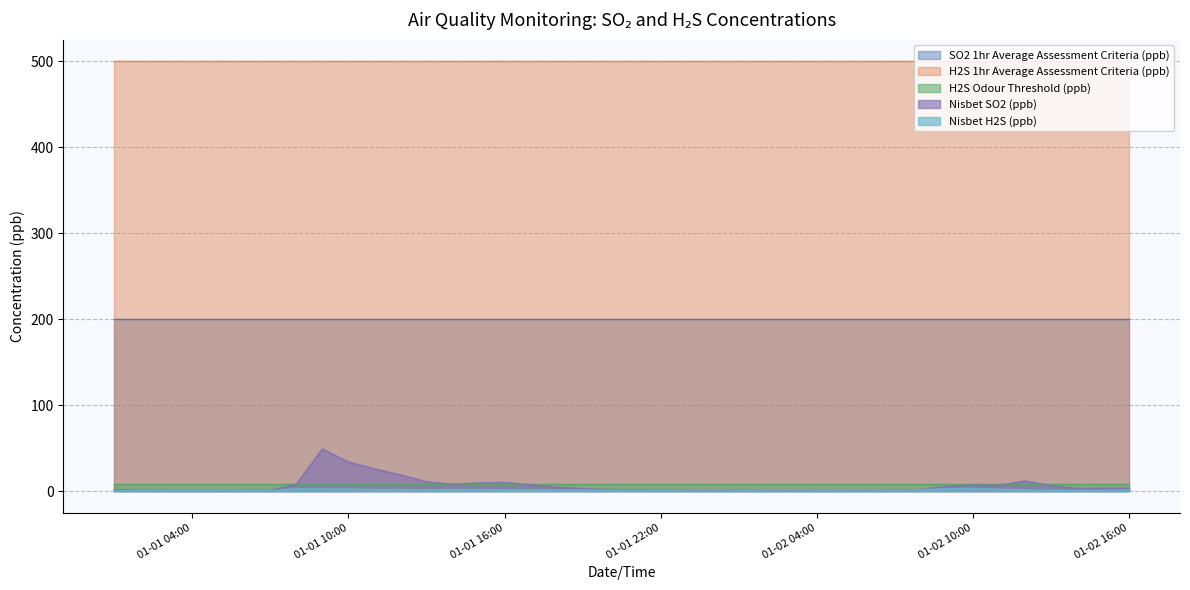

Reading left to right, what are all the values shown in this chart?

SO2 1hr Average Assessment Criteria (ppb): 2022-01-01 01:00=200.0	2022-01-01 02:00=200.0	2022-01-01 03:00=200.0	2022-01-01 04:00=200.0	2022-01-01 05:00=200.0	2022-01-01 06:00=200.0	2022-01-01 07:00=200.0	2022-01-01 08:00=200.0	2022-01-01 09:00=200.0	2022-01-01 10:00=200.0	2022-01-01 11:00=200.0	2022-01-01 12:00=200.0	2022-01-01 13:00=200.0	2022-01-01 14:00=200.0	2022-01-01 15:00=200.0	2022-01-01 16:00=200.0	2022-01-01 18:00=200.0	2022-01-01 19:00=200.0	2022-01-01 20:00=200.0	2022-01-01 21:00=200.0	2022-01-01 22:00=200.0	2022-01-01 23:00=200.0	2022-01-02 00:00=200.0	2022-01-02 01:00=200.0	2022-01-02 02:00=200.0	2022-01-02 03:00=200.0	2022-01-02 04:00=200.0	2022-01-02 05:00=200.0	2022-01-02 06:00=200.0	2022-01-02 07:00=200.0	2022-01-02 08:00=200.0	2022-01-02 09:00=200.0	2022-01-02 10:00=200.0	2022-01-02 11:00=200.0	2022-01-02 12:00=200.0	2022-01-02 13:00=200.0	2022-01-02 14:00=200.0	2022-01-02 15:00=200.0	2022-01-02 16:00=200.0
H2S 1hr Average Assessment Criteria (ppb): 2022-01-01 01:00=500.0	2022-01-01 02:00=500.0	2022-01-01 03:00=500.0	2022-01-01 04:00=500.0	2022-01-01 05:00=500.0	2022-01-01 06:00=500.0	2022-01-01 07:00=500.0	2022-01-01 08:00=500.0	2022-01-01 09:00=500.0	2022-01-01 10:00=500.0	2022-01-01 11:00=500.0	2022-01-01 12:00=500.0	2022-01-01 13:00=500.0	2022-01-01 14:00=500.0	2022-01-01 15:00=500.0	2022-01-01 16:00=500.0	2022-01-01 18:00=500.0	2022-01-01 19:00=500.0	2022-01-01 20:00=500.0	2022-01-01 21:00=500.0	2022-01-01 22:00=500.0	2022-01-01 23:00=500.0	2022-01-02 00:00=500.0	2022-01-02 01:00=500.0	2022-01-02 02:00=500.0	2022-01-02 03:00=500.0	2022-01-02 04:00=500.0	2022-01-02 05:00=500.0	2022-01-02 06:00=500.0	2022-01-02 07:00=500.0	2022-01-02 08:00=500.0	2022-01-02 09:00=500.0	2022-01-02 10:00=500.0	2022-01-02 11:00=500.0	2022-01-02 12:00=500.0	2022-01-02 13:00=500.0	2022-01-02 14:00=500.0	2022-01-02 15:00=500.0	2022-01-02 16:00=500.0
H2S Odour Threshold (ppb): 2022-01-01 01:00=8.0	2022-01-01 02:00=8.0	2022-01-01 03:00=8.0	2022-01-01 04:00=8.0	2022-01-01 05:00=8.0	2022-01-01 06:00=8.0	2022-01-01 07:00=8.0	2022-01-01 08:00=8.0	2022-01-01 09:00=8.0	2022-01-01 10:00=8.0	2022-01-01 11:00=8.0	2022-01-01 12:00=8.0	2022-01-01 13:00=8.0	2022-01-01 14:00=8.0	2022-01-01 15:00=8.0	2022-01-01 16:00=8.0	2022-01-01 18:00=8.0	2022-01-01 19:00=8.0	2022-01-01 20:00=8.0	2022-01-01 21:00=8.0	2022-01-01 22:00=8.0	2022-01-01 23:00=8.0	2022-01-02 00:00=8.0	2022-01-02 01:00=8.0	2022-01-02 02:00=8.0	2022-01-02 03:00=8.0	2022-01-02 04:00=8.0	2022-01-02 05:00=8.0	2022-01-02 06:00=8.0	2022-01-02 07:00=8.0	2022-01-02 08:00=8.0	2022-01-02 09:00=8.0	2022-01-02 10:00=8.0	2022-01-02 11:00=8.0	2022-01-02 12:00=8.0	2022-01-02 13:00=8.0	2022-01-02 14:00=8.0	2022-01-02 15:00=8.0	2022-01-02 16:00=8.0
Nisbet SO2 (ppb): 2022-01-01 01:00=1.6	2022-01-01 02:00=1.1	2022-01-01 03:00=0.7	2022-01-01 04:00=0.7	2022-01-01 05:00=0.6	2022-01-01 06:00=0.8	2022-01-01 07:00=0.8	2022-01-01 08:00=8.3	2022-01-01 09:00=49.1	2022-01-01 10:00=34.0	2022-01-01 11:00=26.1	2022-01-01 12:00=19.1	2022-01-01 13:00=11.1	2022-01-01 14:00=8.1	2022-01-01 15:00=9.5	2022-01-01 16:00=10.3	2022-01-01 18:00=4.6	2022-01-01 19:00=2.9	2022-01-01 20:00=2.0	2022-01-01 21:00=1.6	2022-01-01 22:00=1.3	2022-01-01 23:00=1.4	2022-01-02 00:00=1.2	2022-01-02 01:00=1.1	2022-01-02 02:00=1.0	2022-01-02 03:00=1.0	2022-01-02 04:00=1.0	2022-01-02 05:00=1.0	2022-01-02 06:00=1.0	2022-01-02 07:00=1.3	2022-01-02 08:00=1.9	2022-01-02 09:00=5.7	2022-01-02 10:00=7.2	2022-01-02 11:00=6.8	2022-01-02 12:00=12.0	2022-01-02 13:00=6.6	2022-01-02 14:00=3.0	2022-01-02 15:00=3.2	2022-01-02 16:00=3.2
Nisbet H2S (ppb): 2022-01-01 01:00=0.6	2022-01-01 02:00=0.7	2022-01-01 03:00=0.6	2022-01-01 04:00=1.0	2022-01-01 05:00=1.0	2022-01-01 06:00=0.9	2022-01-01 07:00=0.4	2022-01-01 08:00=3.1	2022-01-01 09:00=2.7	2022-01-01 10:00=2.5	2022-01-01 11:00=2.0	2022-01-01 12:00=2.0	2022-01-01 13:00=1.6	2022-01-01 14:00=1.9	2022-01-01 15:00=1.9	2022-01-01 16:00=1.5	2022-01-01 18:00=1.4	2022-01-01 19:00=1.5	2022-01-01 20:00=1.1	2022-01-01 21:00=1.1	2022-01-01 22:00=0.9	2022-01-01 23:00=1.4	2022-01-02 00:00=1.6	2022-01-02 01:00=1.1	2022-01-02 02:00=1.2	2022-01-02 03:00=1.4	2022-01-02 04:00=1.2	2022-01-02 05:00=1.3	2022-01-02 06:00=1.3	2022-01-02 07:00=1.1	2022-01-02 08:00=1.7	2022-01-02 09:00=3.0	2022-01-02 10:00=3.1	2022-01-02 11:00=2.3	2022-01-02 12:00=1.6	2022-01-02 13:00=1.1	2022-01-02 14:00=1.1	2022-01-02 15:00=1.3	2022-01-02 16:00=1.5